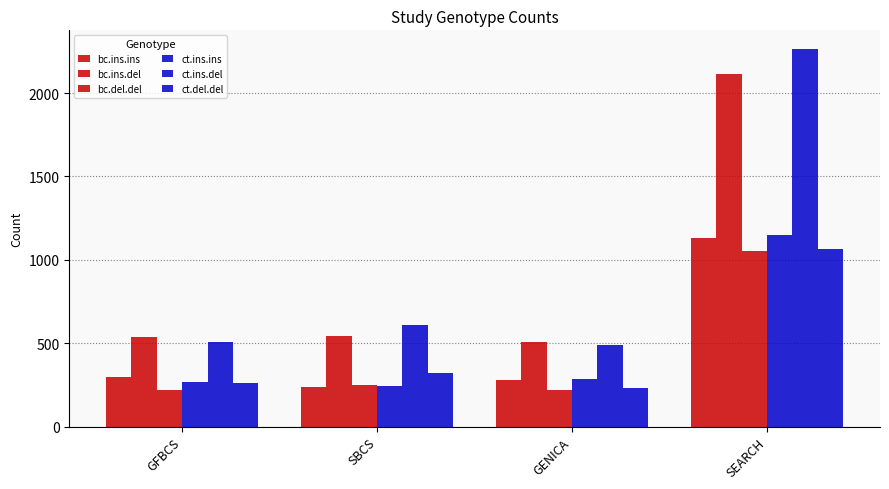

Reading left to right, extract all data points from this chart.

bc.ins.ins: GFBCS=298	SBCS=235	GENICA=280	SEARCH=1133
bc.ins.del: GFBCS=535	SBCS=541	GENICA=509	SEARCH=2115
bc.del.del: GFBCS=221	SBCS=251	GENICA=222	SEARCH=1050
ct.ins.ins: GFBCS=270	SBCS=245	GENICA=285	SEARCH=1149
ct.ins.del: GFBCS=506	SBCS=608	GENICA=492	SEARCH=2263
ct.del.del: GFBCS=263	SBCS=321	GENICA=229	SEARCH=1062